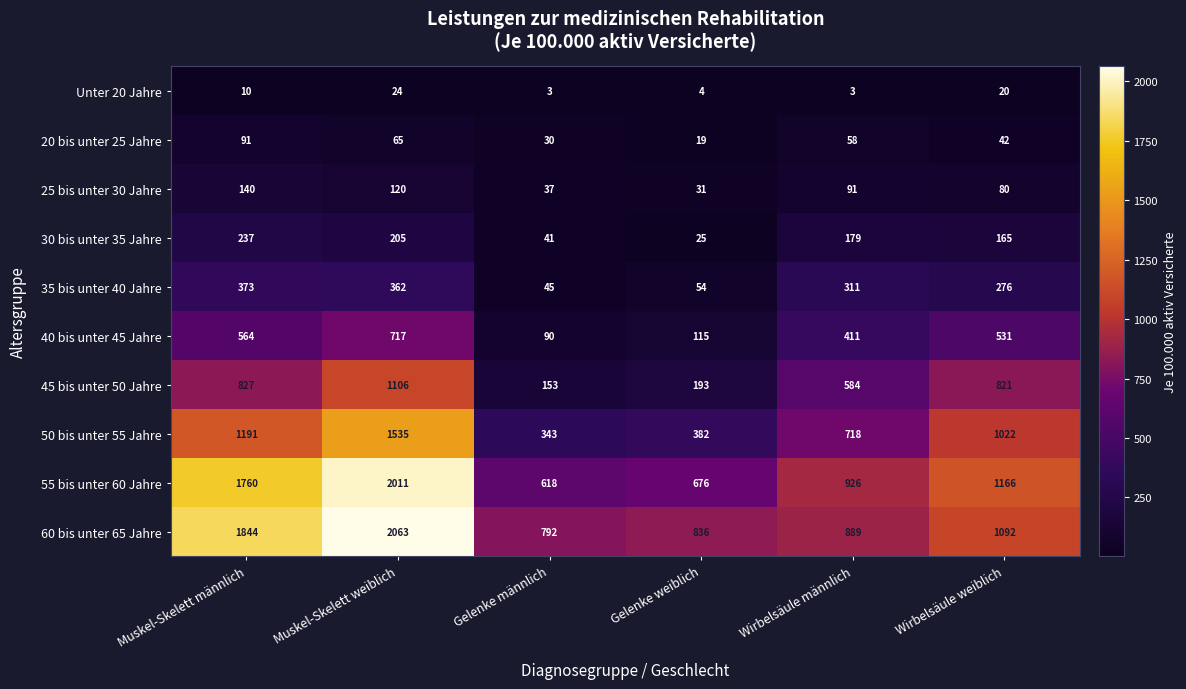

List the series in order of their peak value, highest first.

60 bis unter 65 Jahre, 55 bis unter 60 Jahre, 50 bis unter 55 Jahre, 45 bis unter 50 Jahre, 40 bis unter 45 Jahre, 35 bis unter 40 Jahre, 30 bis unter 35 Jahre, 25 bis unter 30 Jahre, 20 bis unter 25 Jahre, Unter 20 Jahre